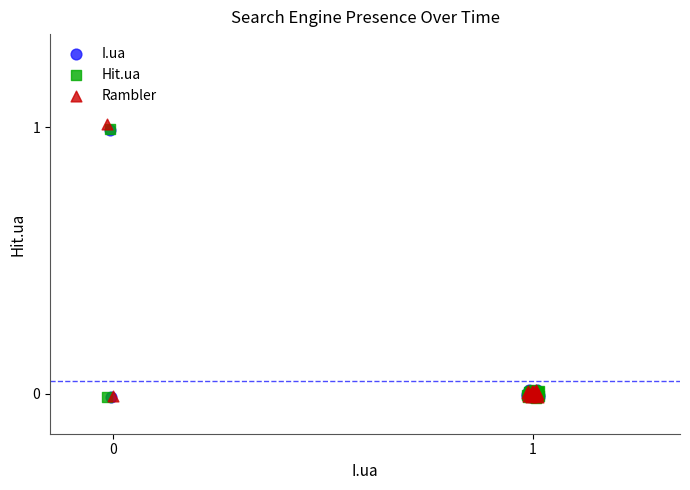

Which series reaches the maximum Y coordinate?

Rambler